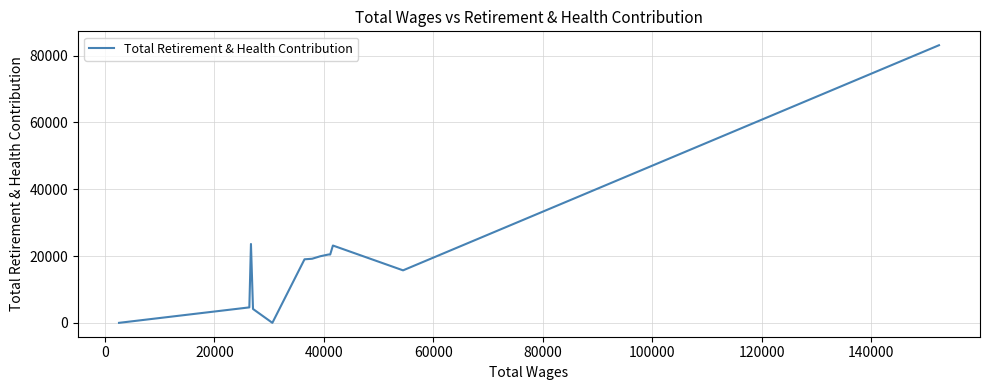

What is the greatest value displayed?

83130